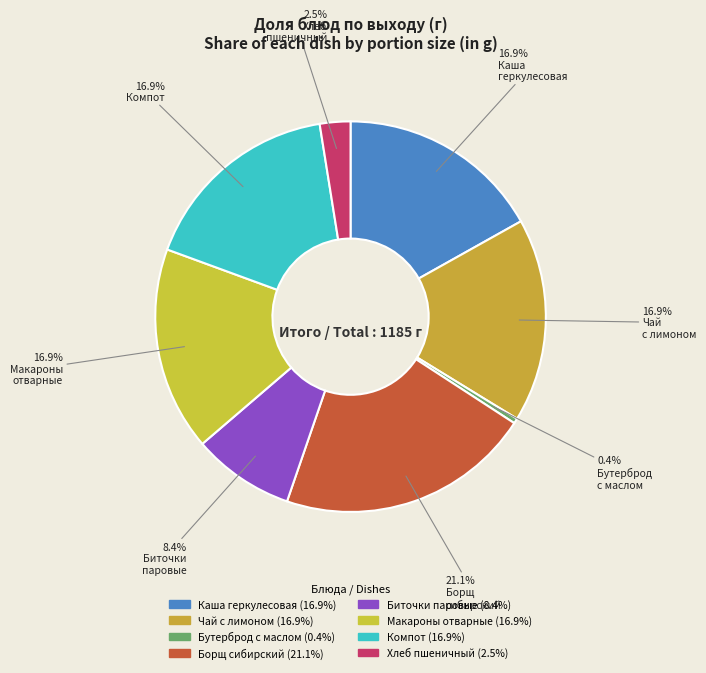

Count the number of slices in the pie.

8